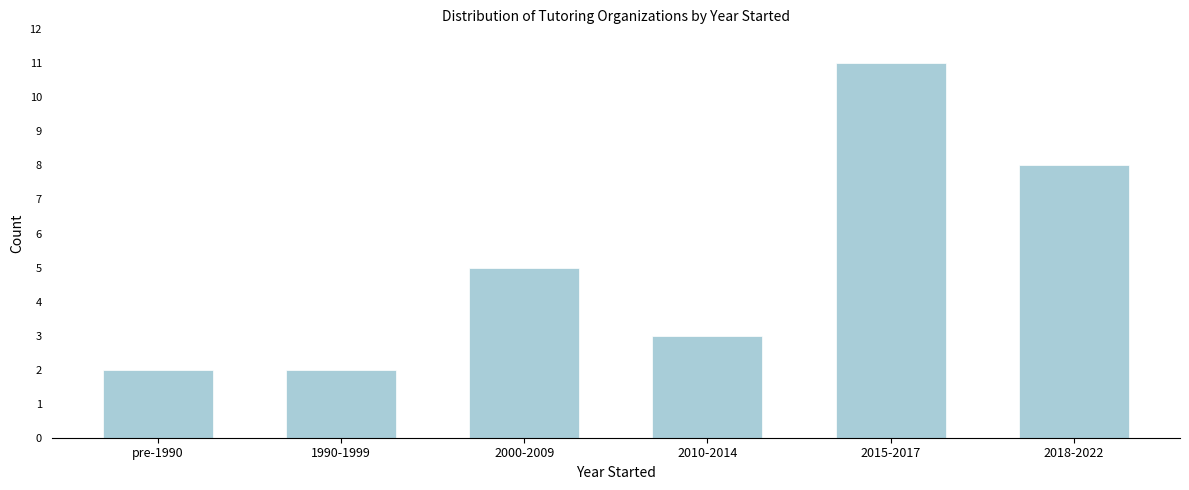

Reading right to left, extract all data points from this chart.

2018-2022=8	2015-2017=11	2010-2014=3	2000-2009=5	1990-1999=2	pre-1990=2